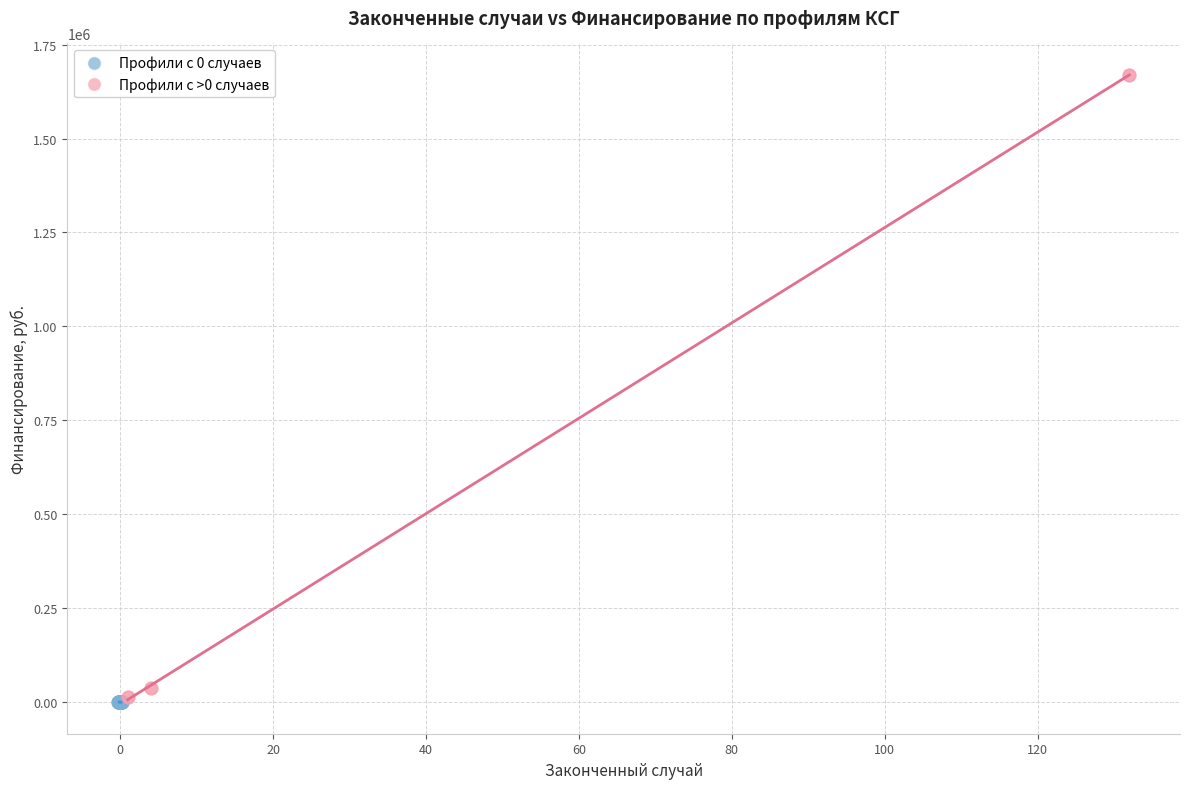

Which series has the largest Y range (max minus min)?

Профили с >0 случаев